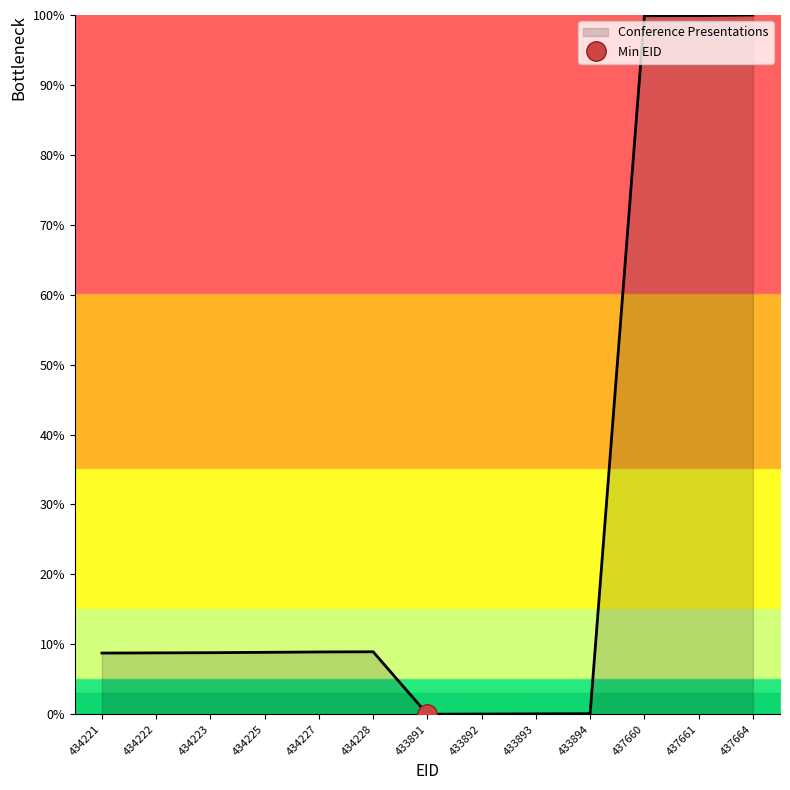

How many points are higher than both their immediate neighbors (excluding endpoints)?

1